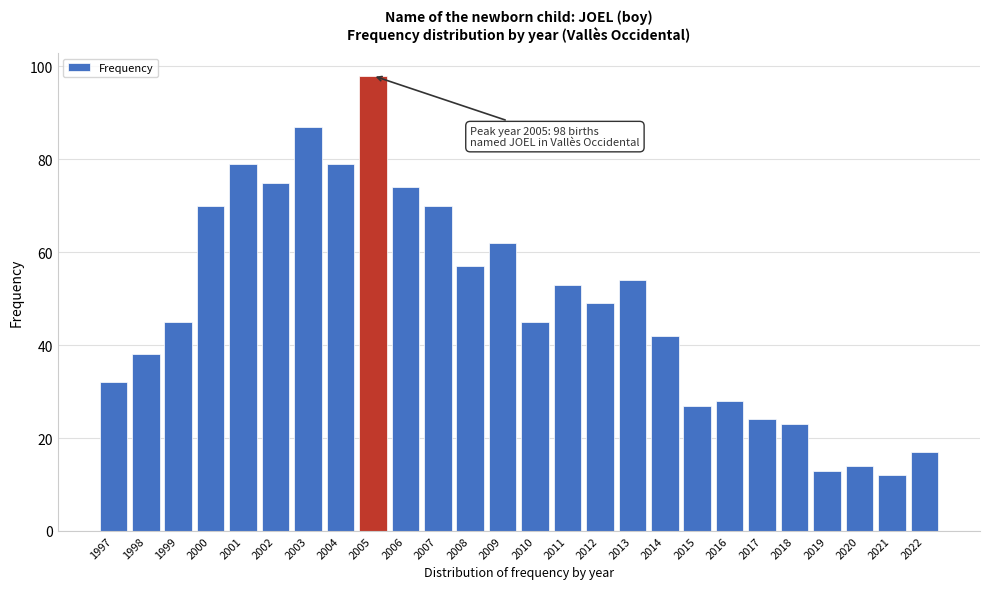

Reading right to left, transcribe all the data shown in this chart.

2022=17	2021=12	2020=14	2019=13	2018=23	2017=24	2016=28	2015=27	2014=42	2013=54	2012=49	2011=53	2010=45	2009=62	2008=57	2007=70	2006=74	2005=98	2004=79	2003=87	2002=75	2001=79	2000=70	1999=45	1998=38	1997=32